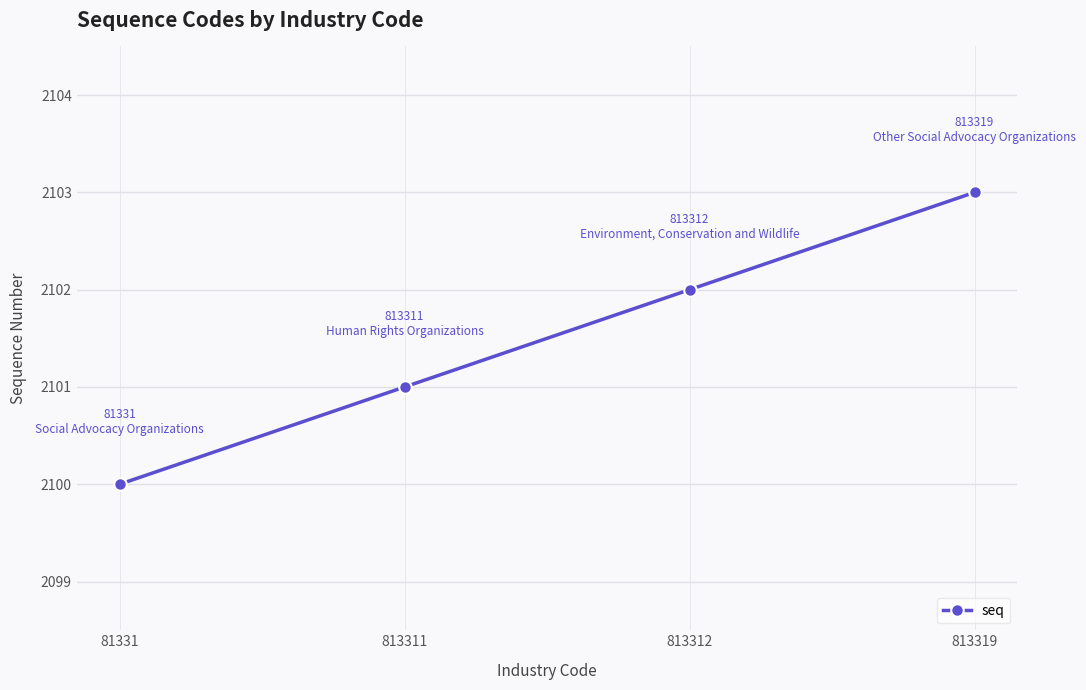

True or false: there are more than 0 points higher than both neighbors.

False